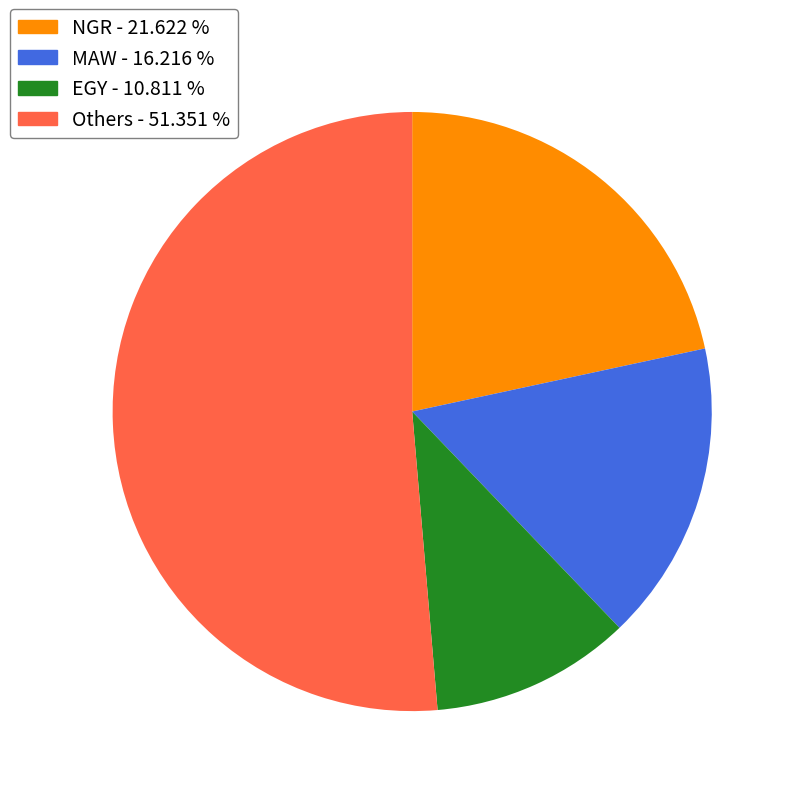

Do MAW - 16.216 % and Others - 51.351 % together represent more than half of the pie?

Yes